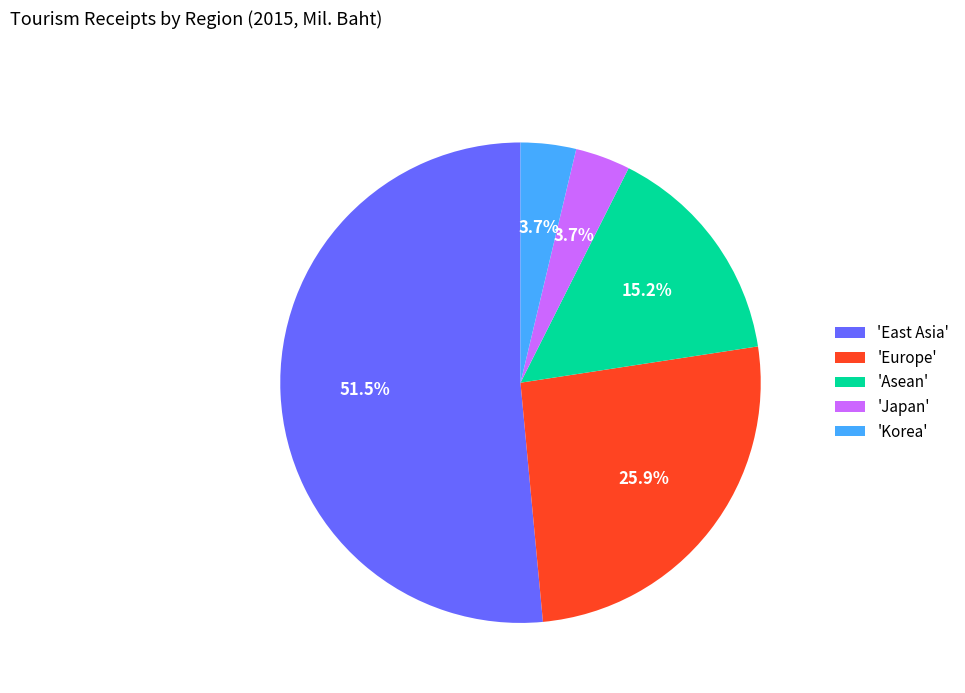

To the nearest percent, what is the difference between the largest and smallest slice percentages?

48%